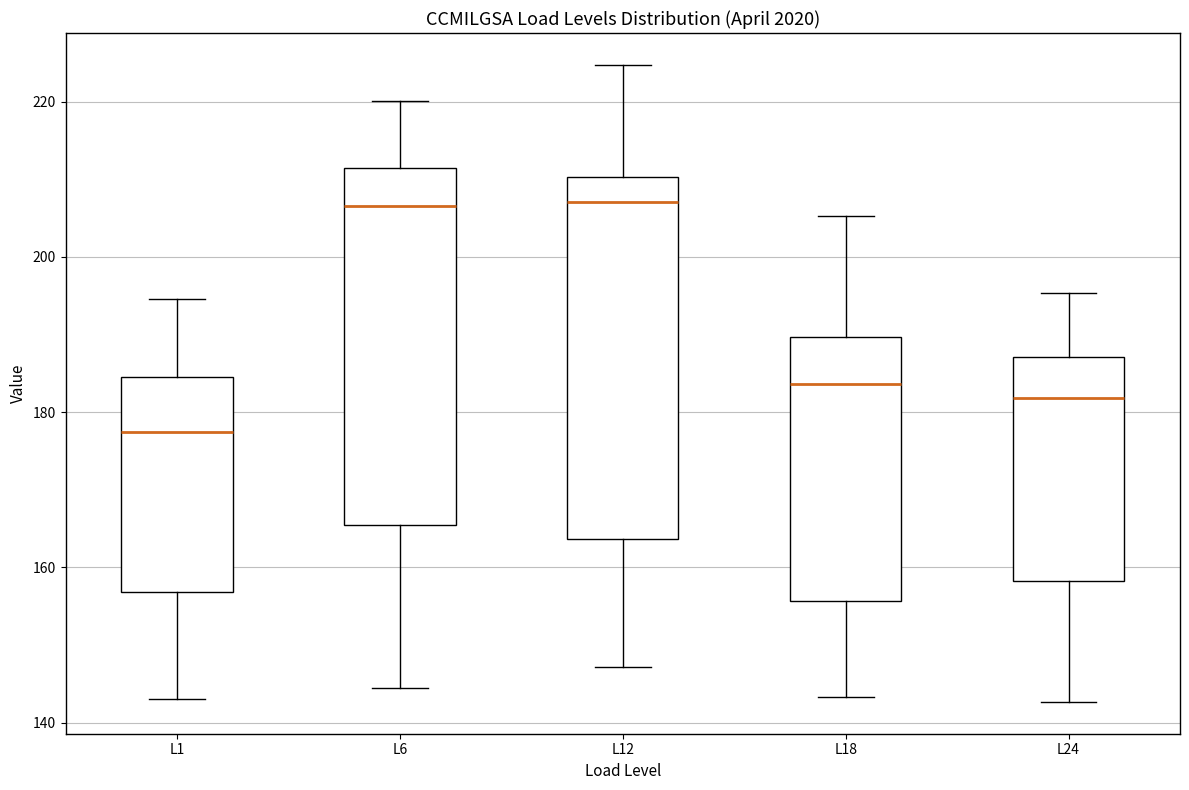

Where is the lower edge of the box for L24 on the y-axis? The values are not printed on the chart, so give them approximately, as read against the axis.

158